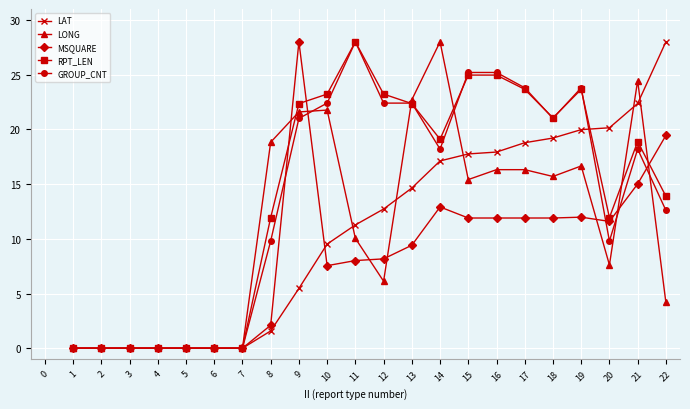

What is the difference between the maximum and minimum values in the LONG series?

28.0